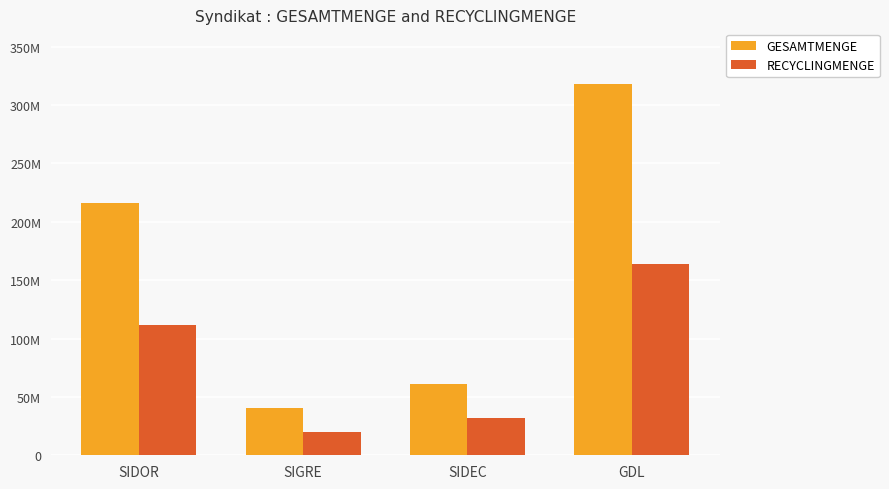

Which category has the highest value across all series?

GDL